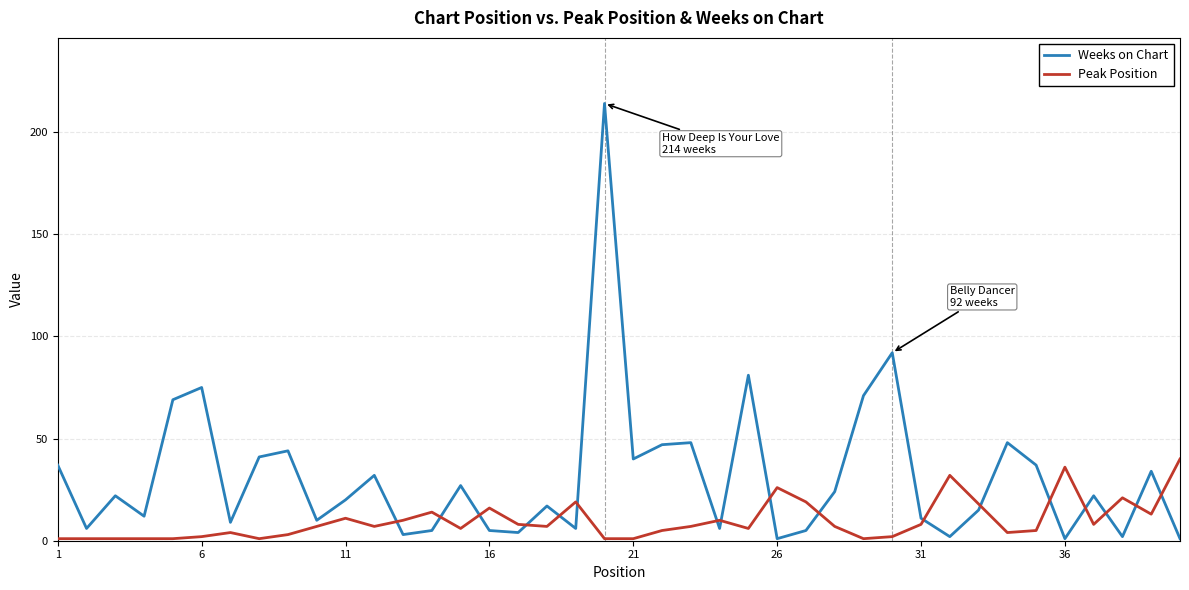

Does the chart have visible grid lines?

Yes